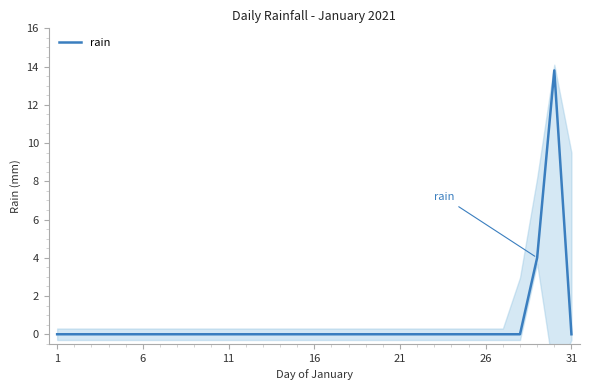

Reading left to right, list all the values displayed in this chart.

0.0	0.0	0.0	0.0	0.0	0.0	0.0	0.0	0.0	0.0	0.0	0.0	0.0	0.0	0.0	0.0	0.0	0.0	0.0	0.0	0.0	0.0	0.0	0.0	0.0	0.0	0.0	0.0	4.0	13.8	0.0